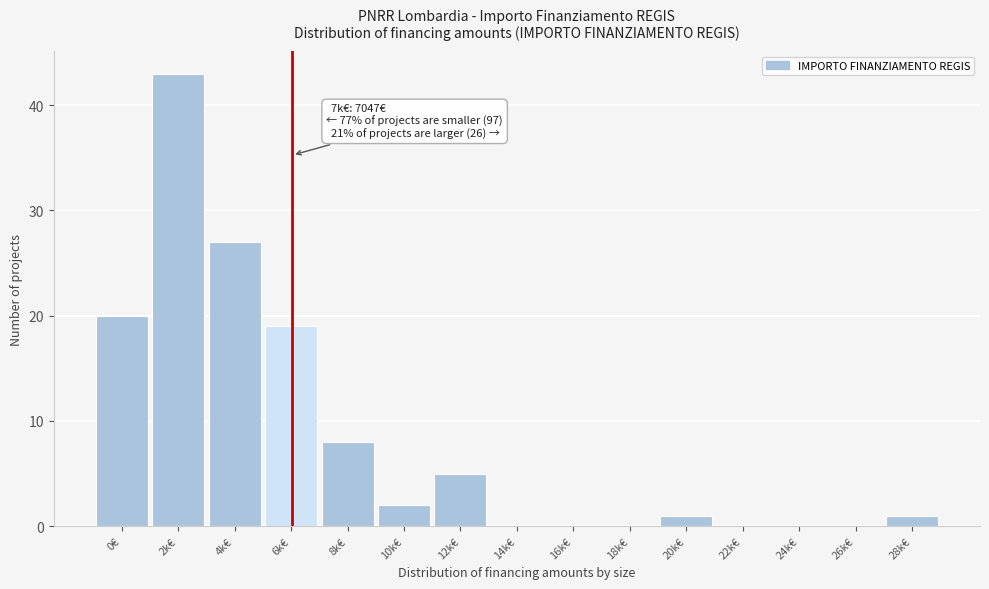

Reading right to left, extract all data points from this chart.

28k€=1	26k€=0	24k€=0	22k€=0	20k€=1	18k€=0	16k€=0	14k€=0	12k€=5	10k€=2	8k€=8	6k€=19	4k€=27	2k€=43	0€=20